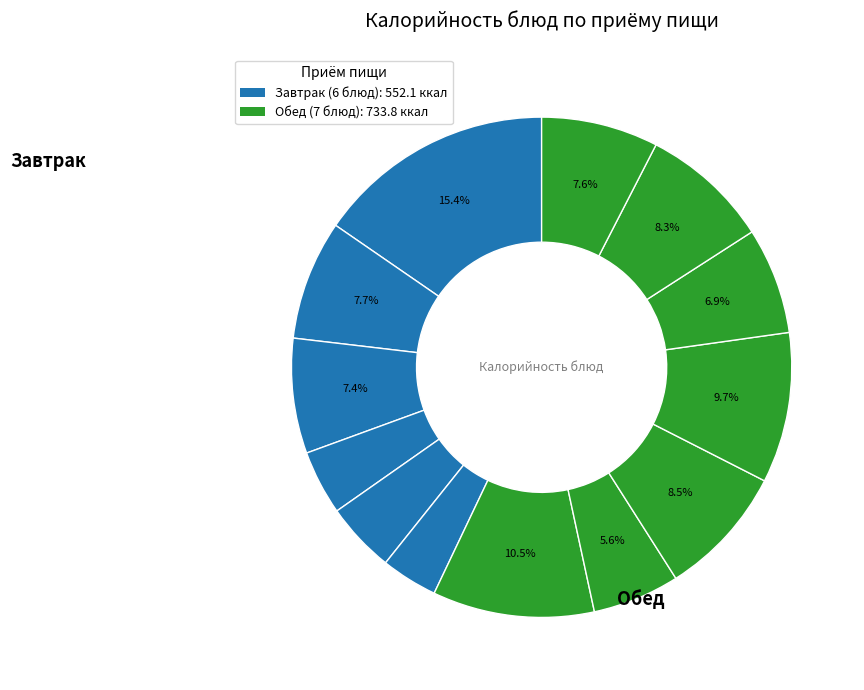

Which category has the smallest portion of the pie?

Завтрак (ЯБЛОКО СВЕЖЕЕ/ГРУША СВЕЖАЯ)